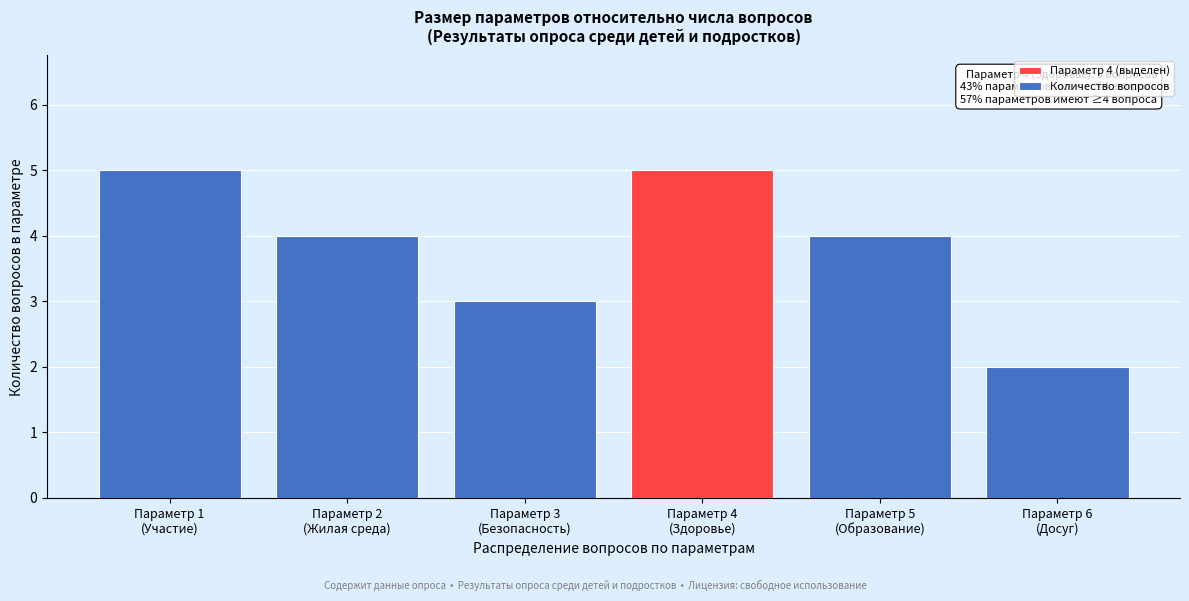

Reading right to left, extract all data points from this chart.

2	4	5	3	4	5